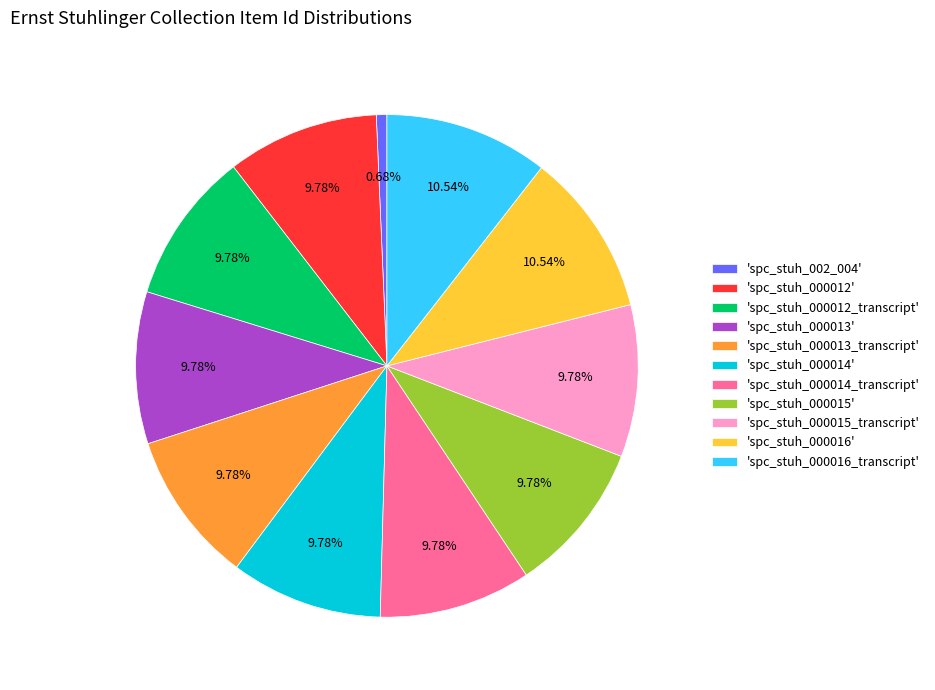

What is the smallest slice in the pie chart?

'spc_stuh_002_004'